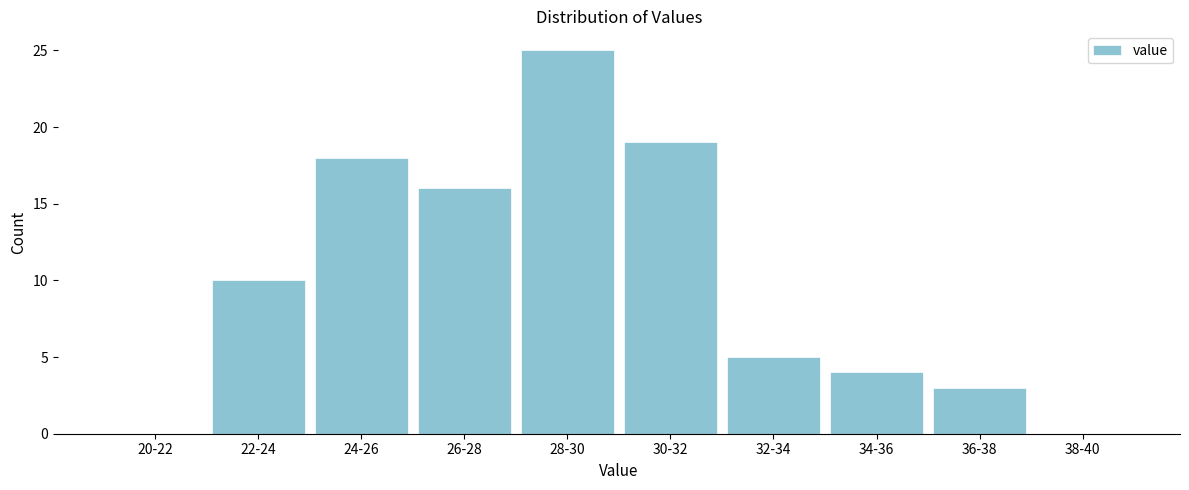

Reading right to left, list all the values displayed in this chart.

38-40=0	36-38=3	34-36=4	32-34=5	30-32=19	28-30=25	26-28=16	24-26=18	22-24=10	20-22=0